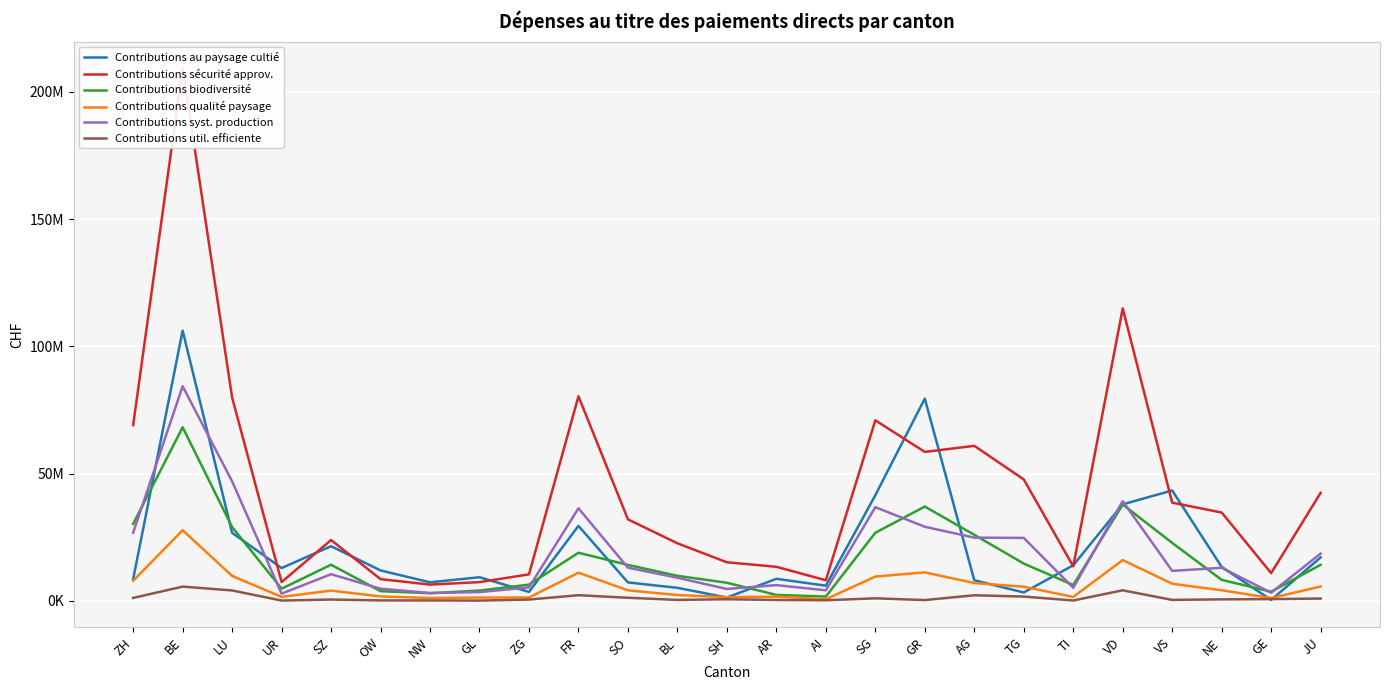

What is the lowest value of the Contributions util. efficiente series?

56300